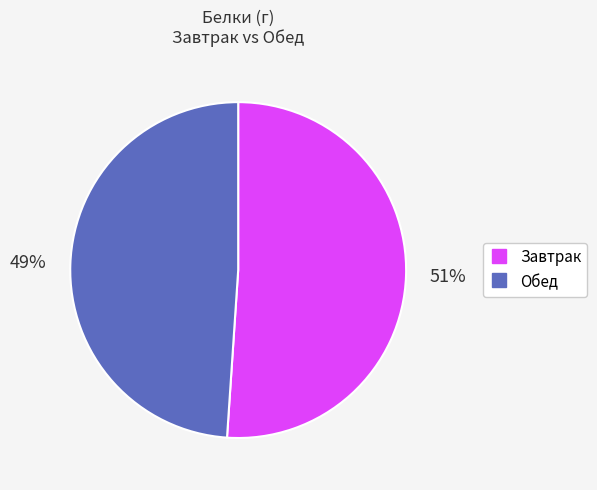

Between Обед and Завтрак, which is larger?

Завтрак